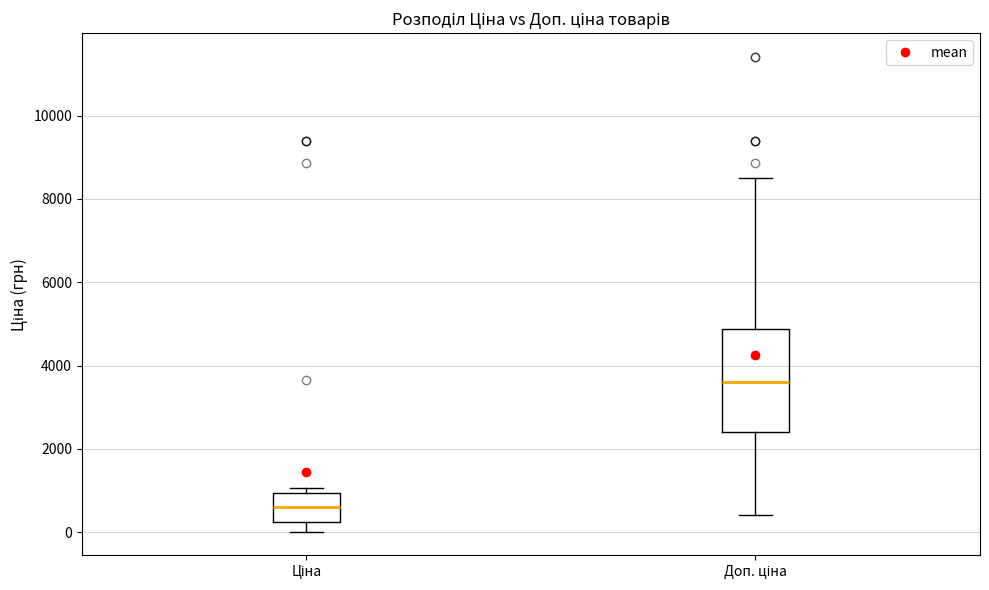

Where does the median line of the box for Ціна sit on the y-axis? The values are not printed on the chart, so give them approximately, as read against the axis.

600